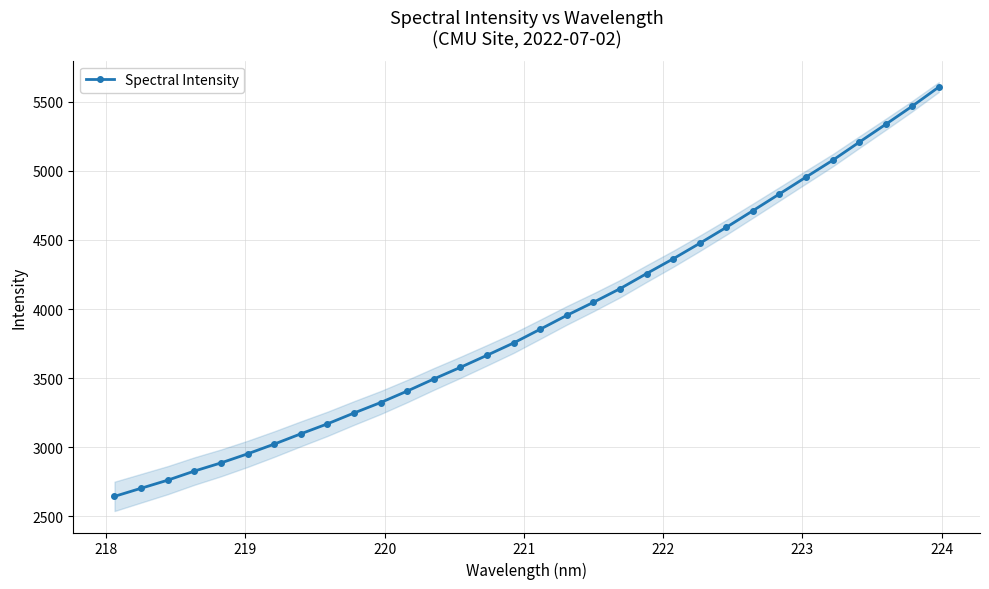

What is the value of the Spectral Intensity point at the 22nd from the left?

4363.3